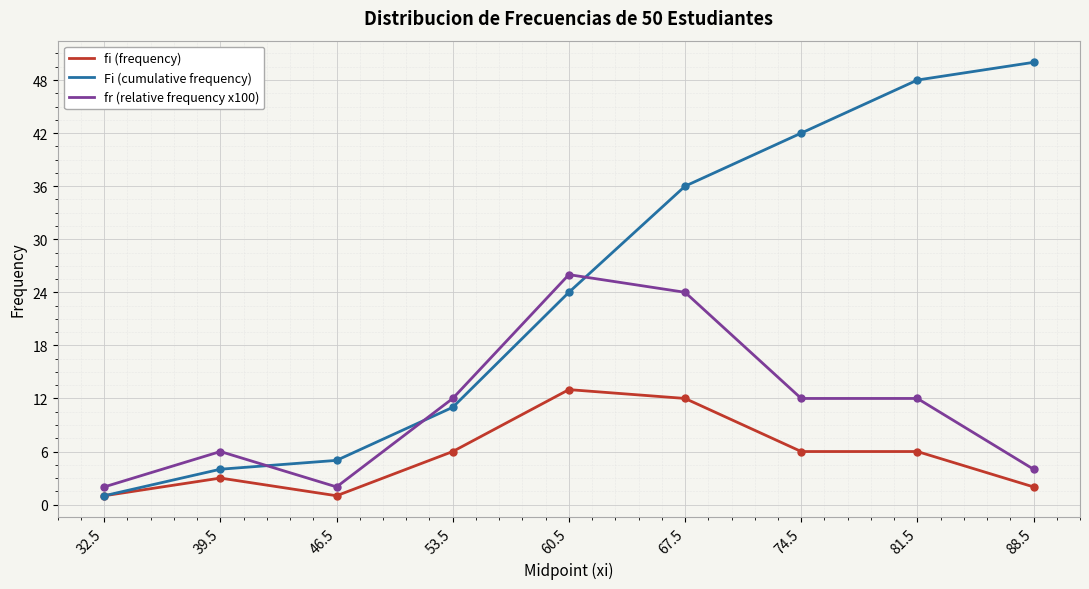

What is the sum of the fi (frequency) values at 32.5 and 74.5?

7